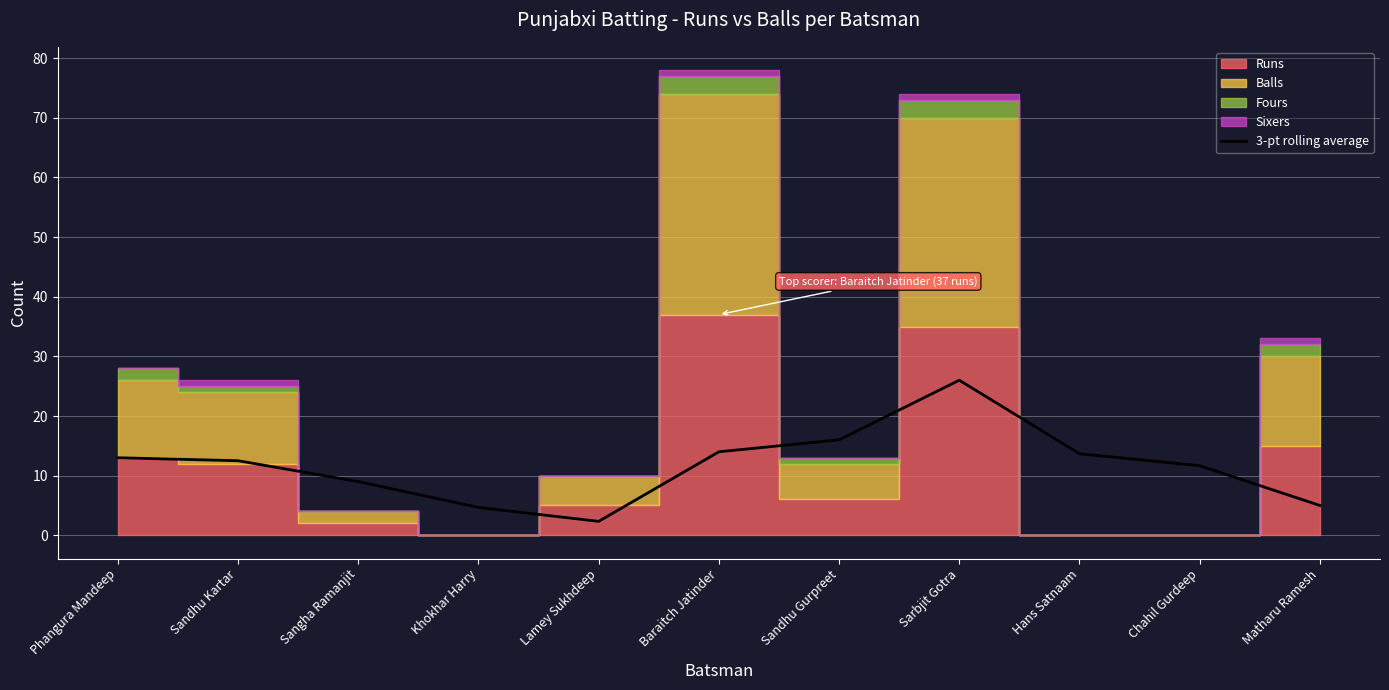

What is the minimum value shown in the chart?

2.3